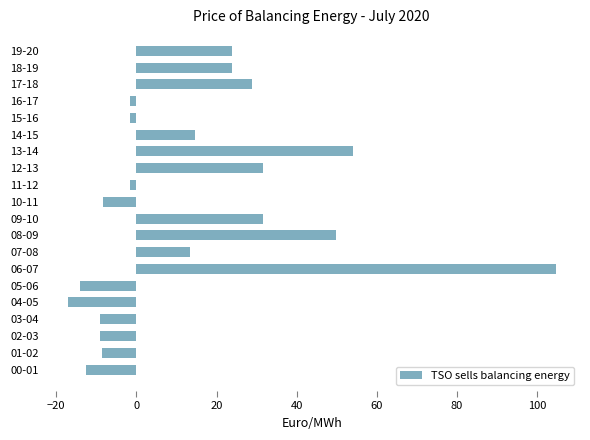

The value at 18-19 is 6.7. True or false?

False